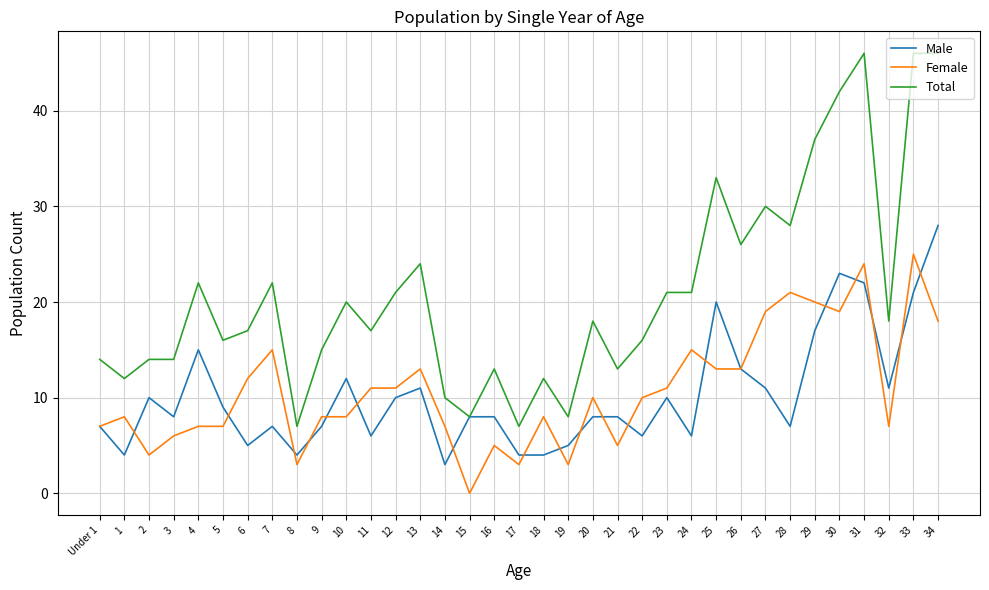

Does the chart have visible grid lines?

Yes